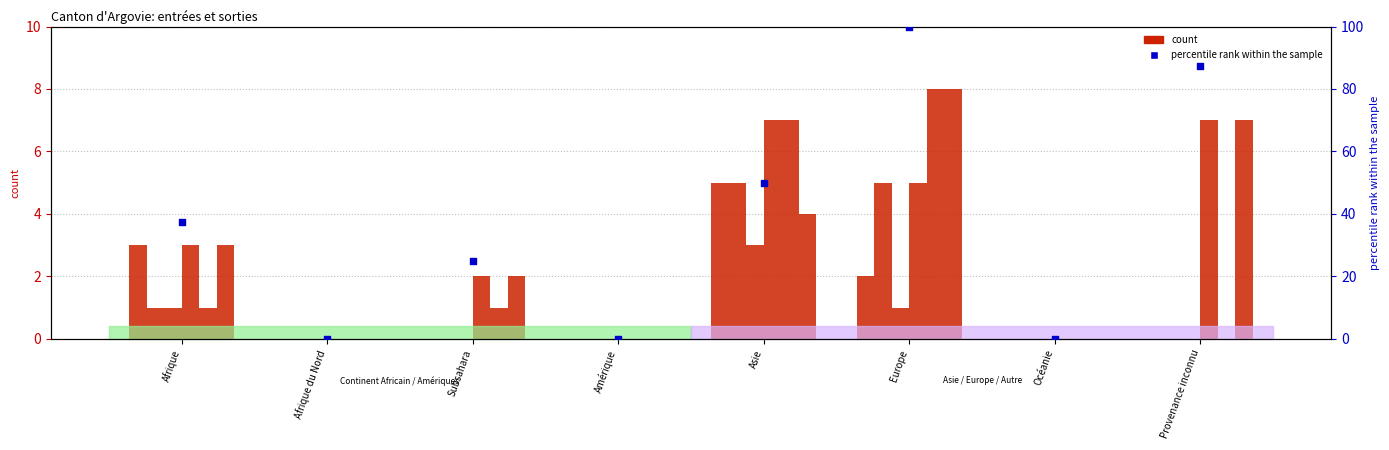

At which category is the sum across all series the highest?

Asie